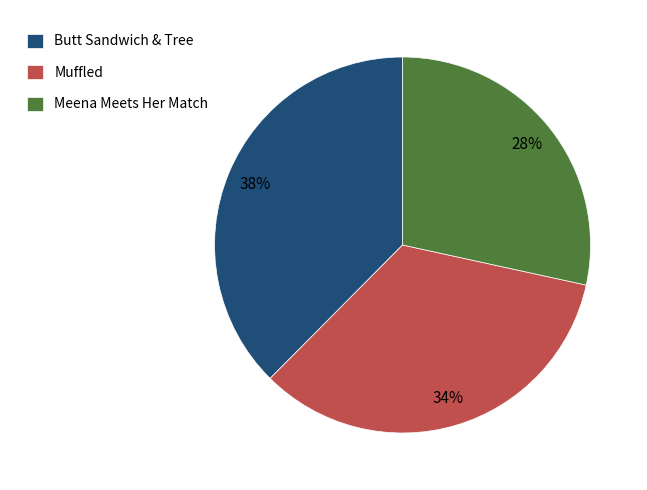

To the nearest percent, what is the combined percentage of Butt Sandwich & Tree and Meena Meets Her Match?

66%